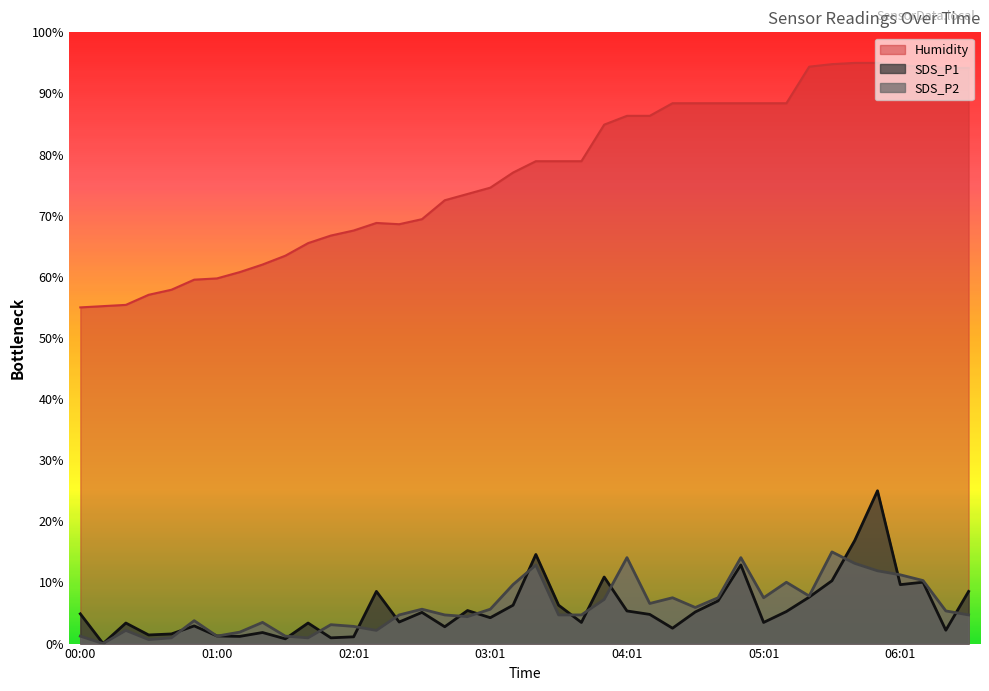

True or false: Humidity has more than 1 interior local peaks.

False